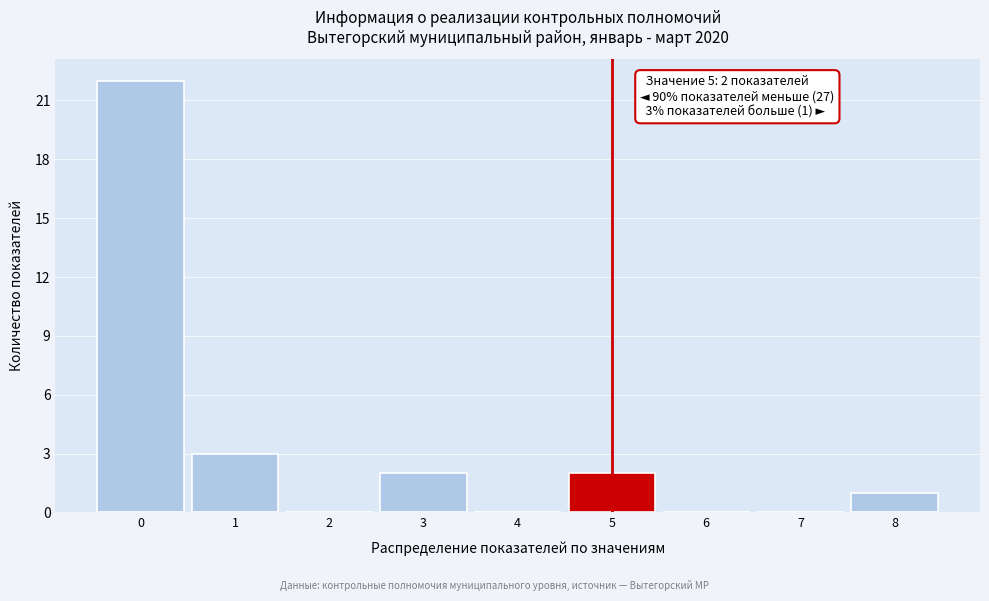

Which range on the x-axis has the tallest bar?

-0.5 to 0.5